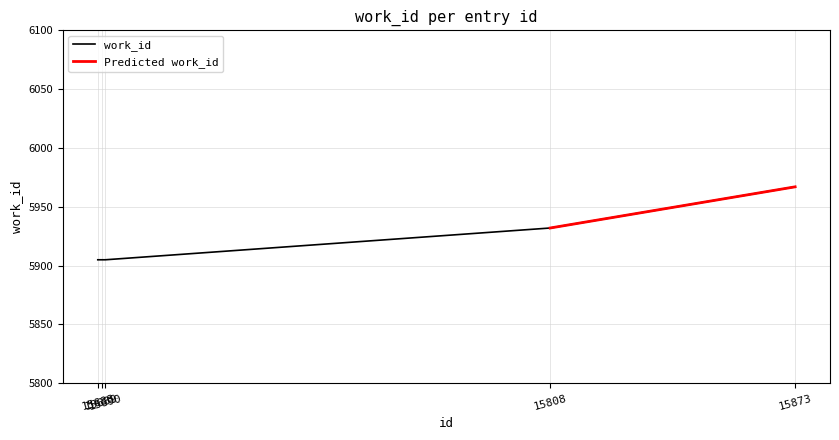

What is the maximum value for work_id?

5967